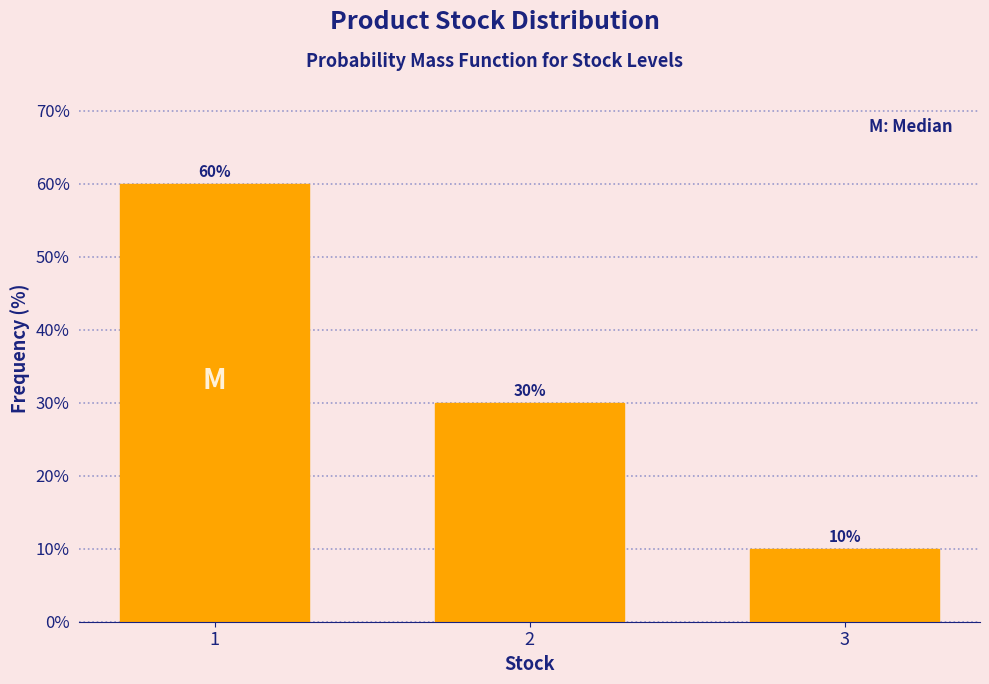

Reading left to right, transcribe all the data shown in this chart.

60	30	10